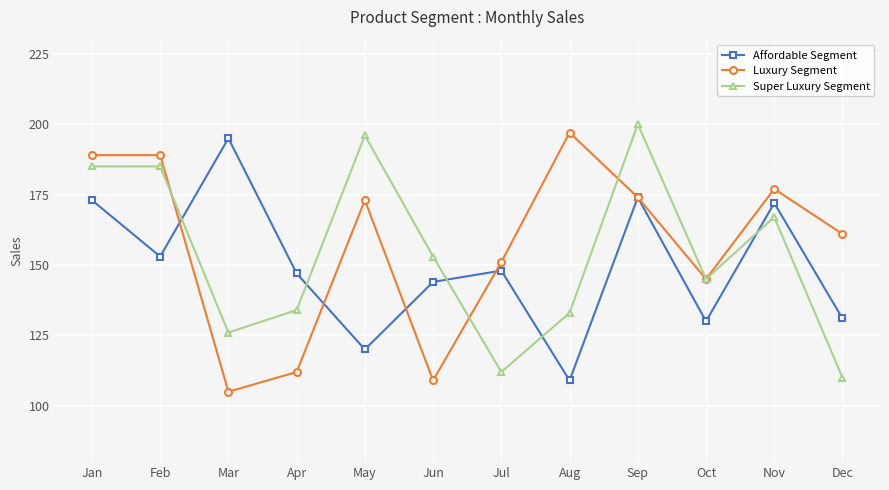

Is the value of Super Luxury Segment at Sep greater than the value of Affordable Segment at Aug?

Yes